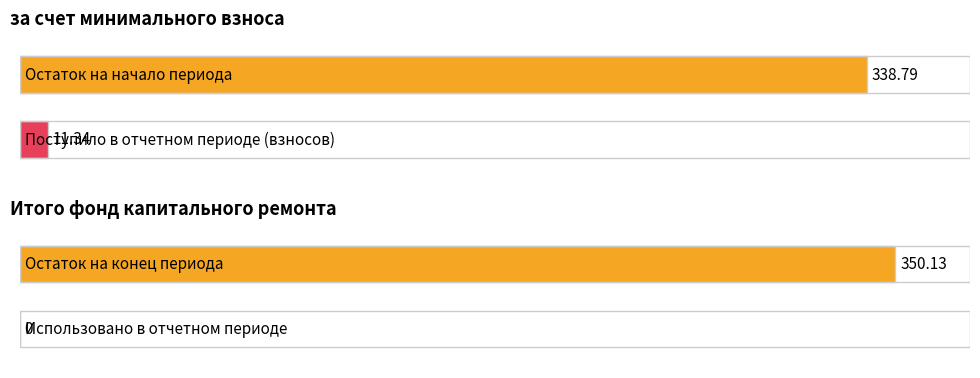

What is the difference between the maximum and minimum values in the Итого фонд капитального ремонта series?

350.1